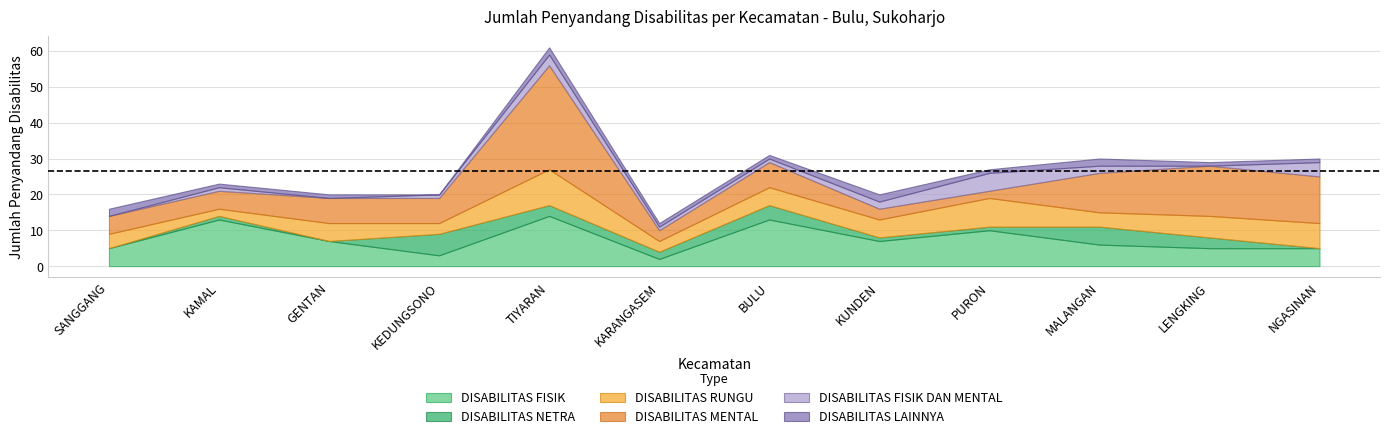

Between which two adjacent categories do DISABILITAS MENTAL and DISABILITAS FISIK DAN MENTAL first intersect?

KUNDEN and PURON